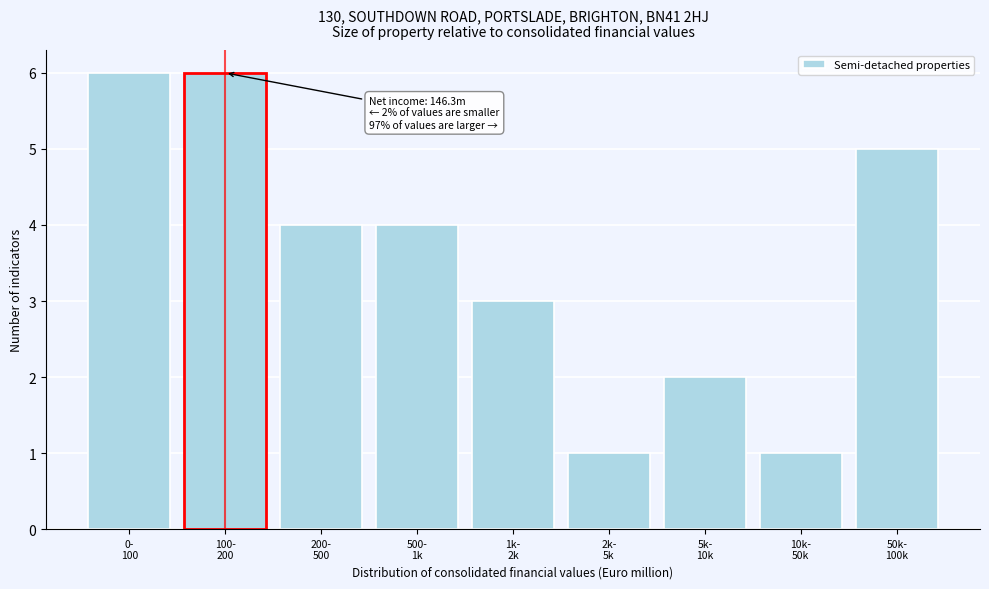

Reading right to left, list all the values displayed in this chart.

5	1	2	1	3	4	4	6	6